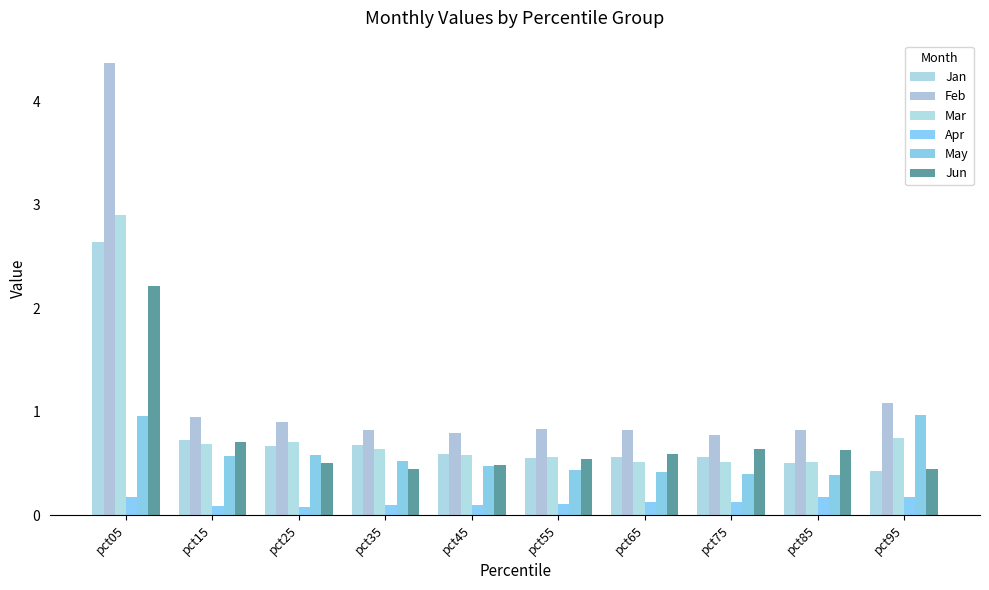

What are all the series names shown in the legend?

Jan, Feb, Mar, Apr, May, Jun